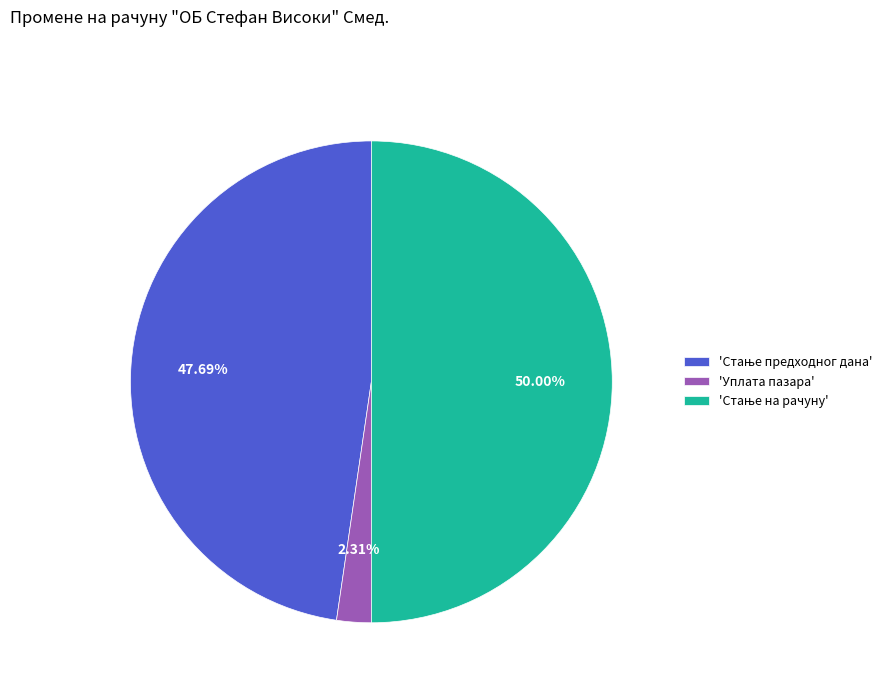

Is 'Уплата пазара' the majority of the pie?

No